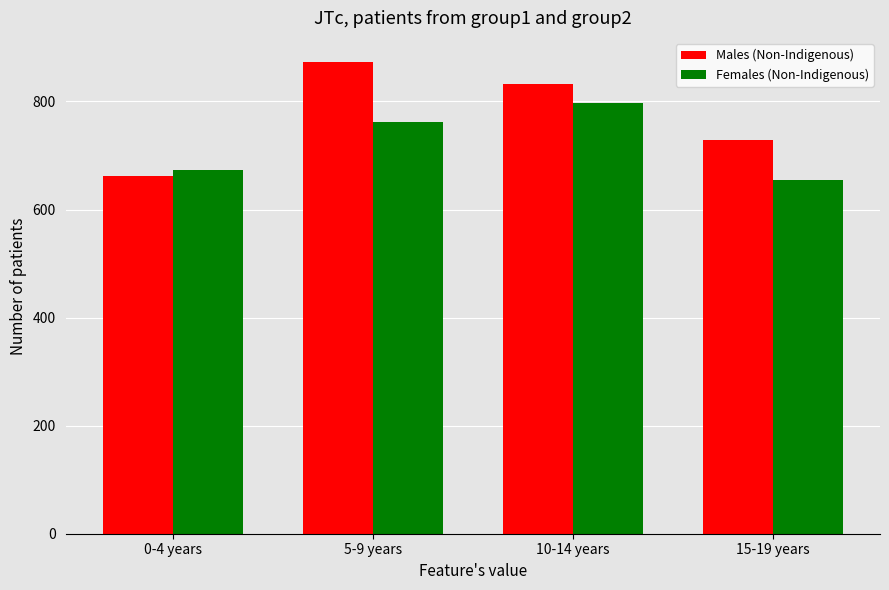

Reading right to left, transcribe all the data shown in this chart.

Males (Non-Indigenous): 729	832	874	663
Females (Non-Indigenous): 654	798	762	673